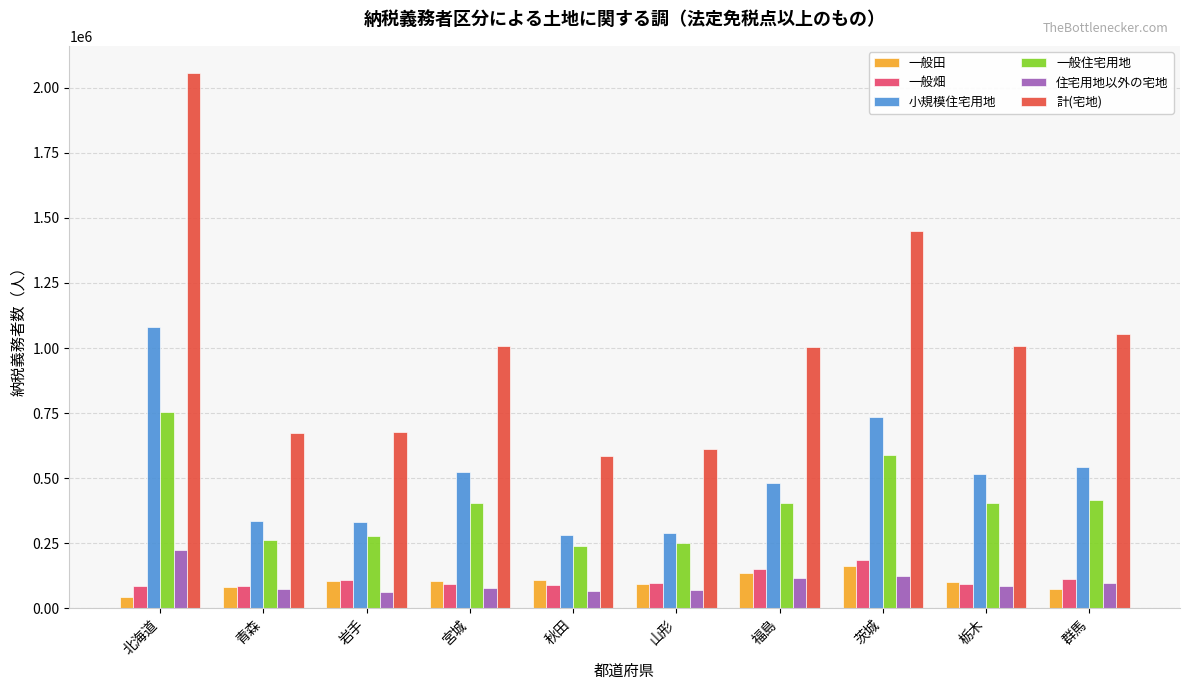

What is the maximum value for 一般田?

163867